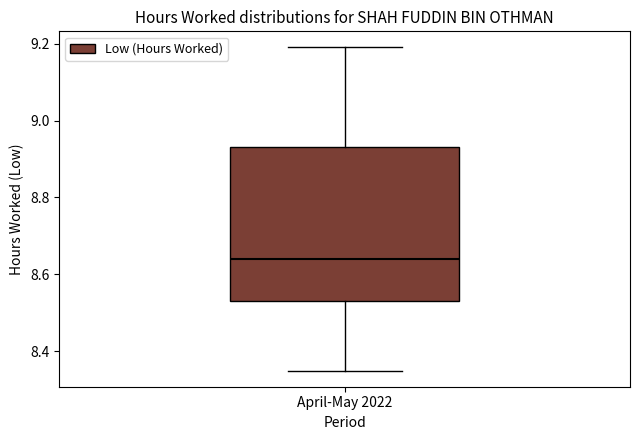

Where does the lower whisker of the box for April-May 2022 end on the y-axis? The values are not printed on the chart, so give them approximately, as read against the axis.

8.36